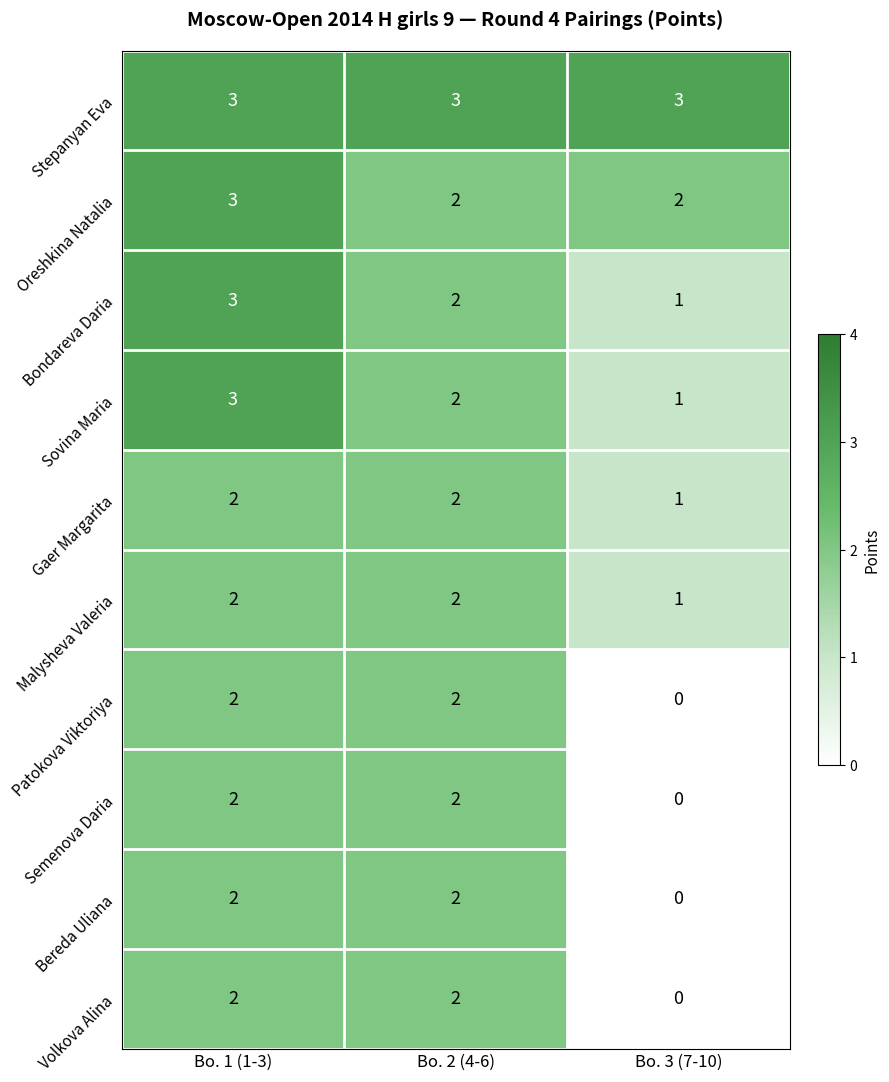

At how many categories does at least one series exceed 2?

3